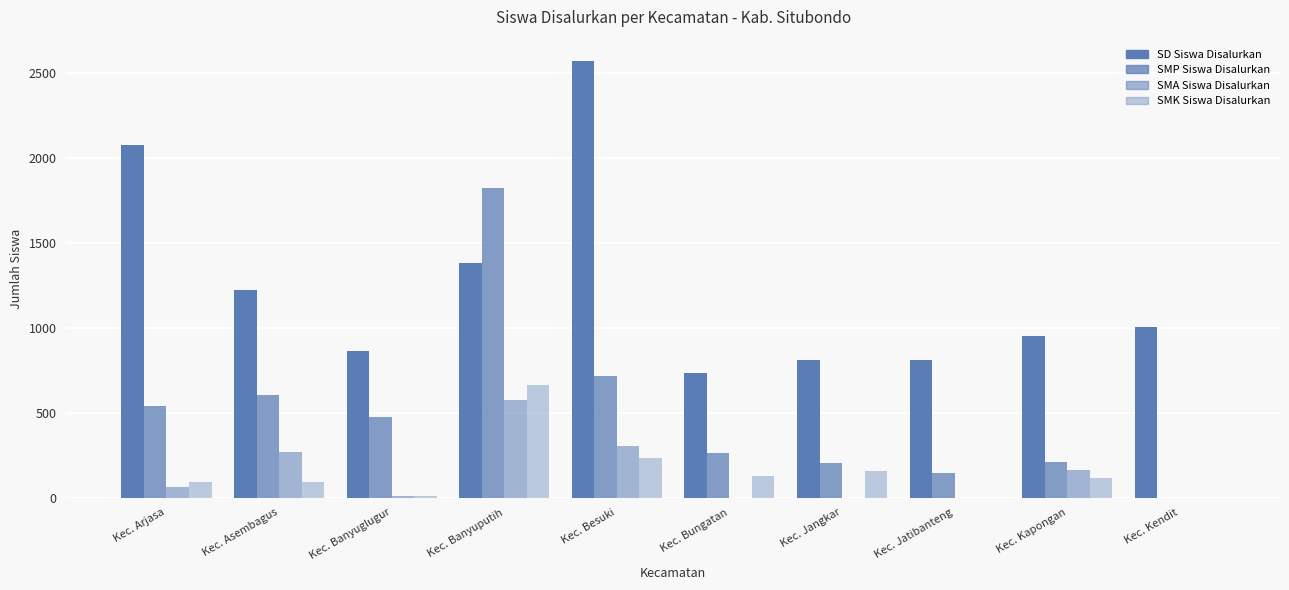

Reading right to left, extract all data points from this chart.

SD Siswa Disalurkan: Kec. Kendit=1003	Kec. Kapongan=950	Kec. Jatibanteng=811	Kec. Jangkar=811	Kec. Bungatan=733	Kec. Besuki=2569	Kec. Banyuputih=1381	Kec. Banyuglugur=862	Kec. Asembagus=1224	Kec. Arjasa=2076
SMP Siswa Disalurkan: Kec. Kendit=0	Kec. Kapongan=211	Kec. Jatibanteng=144	Kec. Jangkar=202	Kec. Bungatan=265	Kec. Besuki=717	Kec. Banyuputih=1825	Kec. Banyuglugur=475	Kec. Asembagus=602	Kec. Arjasa=541
SMA Siswa Disalurkan: Kec. Kendit=0	Kec. Kapongan=160	Kec. Jatibanteng=0	Kec. Jangkar=0	Kec. Bungatan=0	Kec. Besuki=306	Kec. Banyuputih=577	Kec. Banyuglugur=11	Kec. Asembagus=270	Kec. Arjasa=64
SMK Siswa Disalurkan: Kec. Kendit=0	Kec. Kapongan=115	Kec. Jatibanteng=0	Kec. Jangkar=155	Kec. Bungatan=125	Kec. Besuki=234	Kec. Banyuputih=665	Kec. Banyuglugur=7	Kec. Asembagus=93	Kec. Arjasa=94